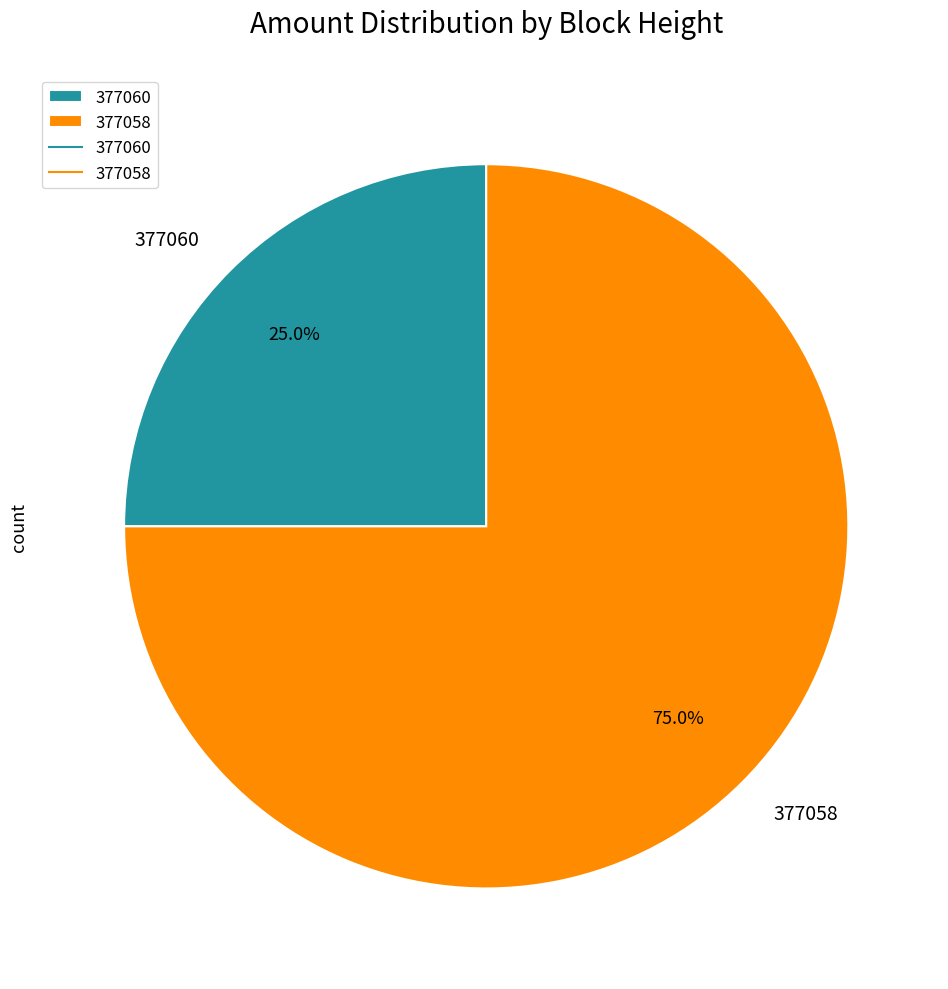

To the nearest percent, what is the combined percentage of 377058 and 377060?

100%